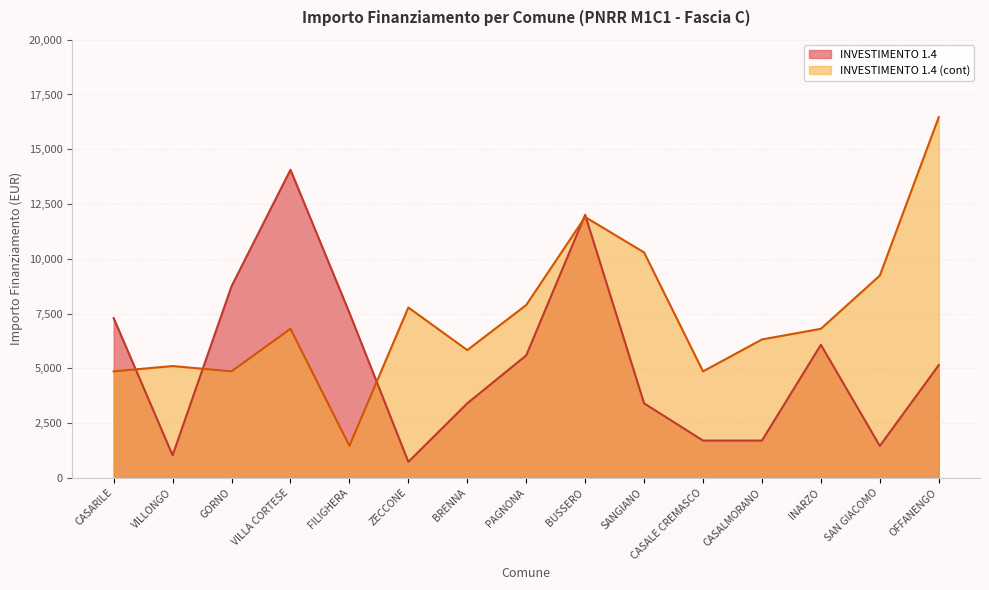

At CASARILE, list the series in order from largest to smallest.

INVESTIMENTO 1.4, INVESTIMENTO 1.4 (cont)